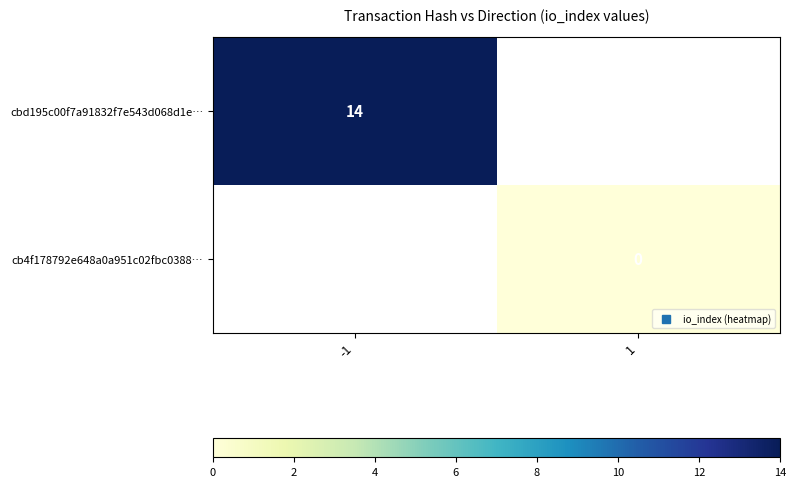

Is the value of cb4f178792e648a0a951c02fbc0388… at 1 greater than the value of cbd195c00f7a91832f7e543d068d1e… at -1?

No